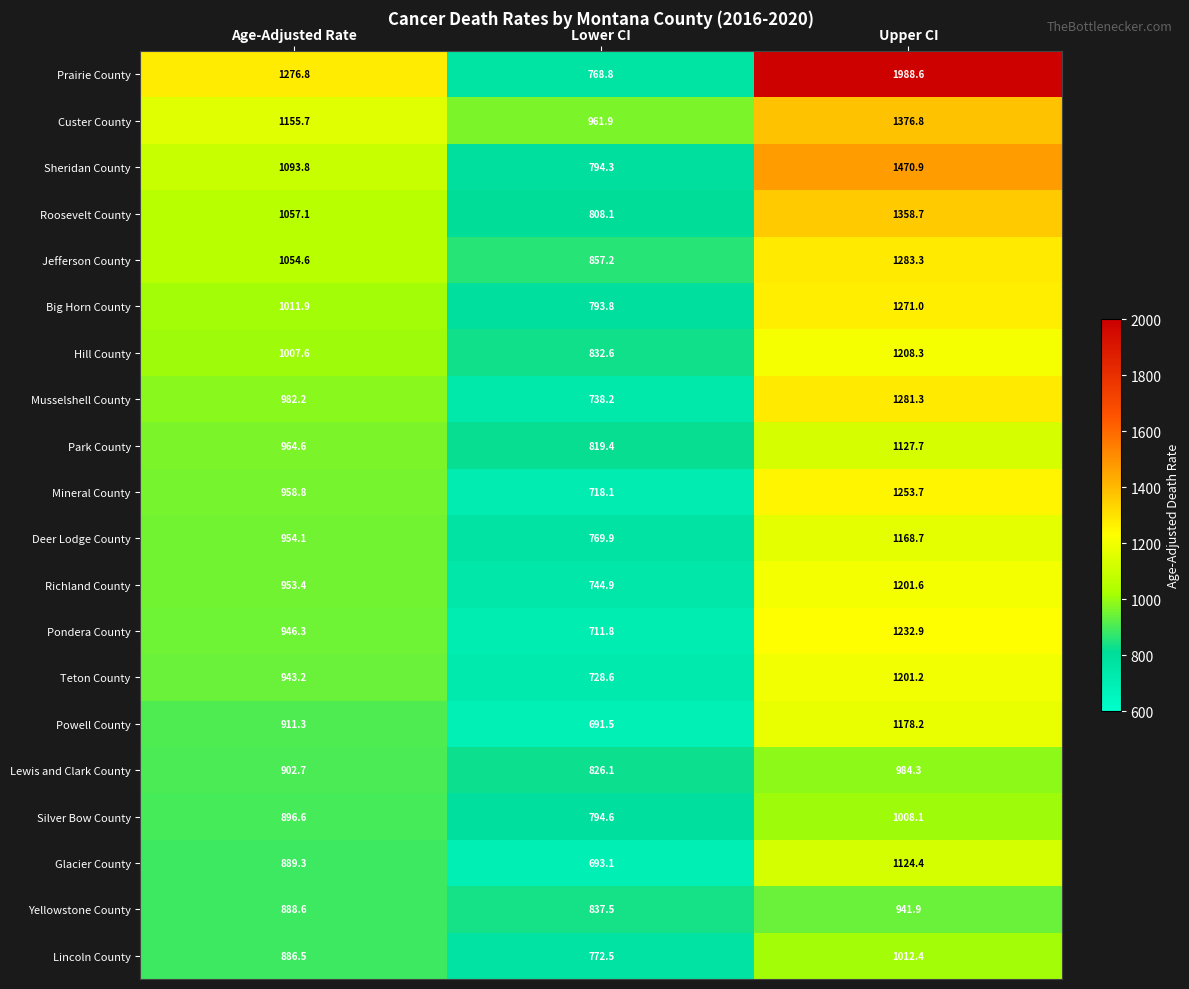

What is the average value of the Musselshell County series?

1000.6